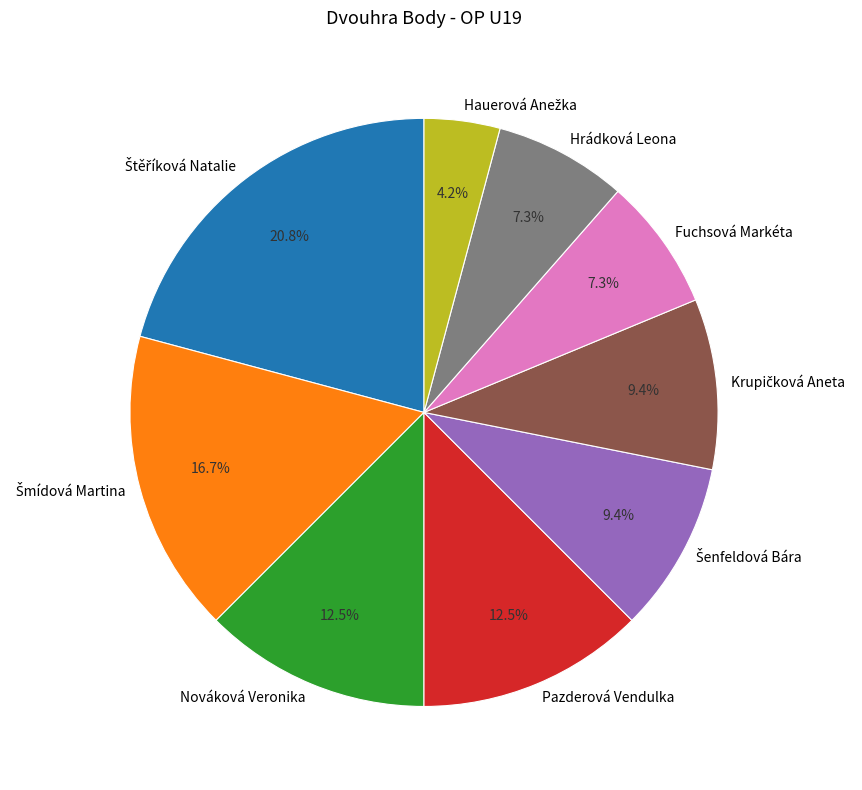

Does any single category account for the majority?

No